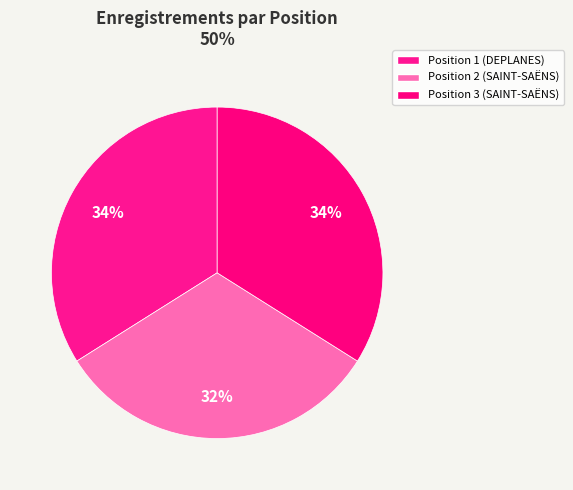

How many slices are in this pie chart?

3